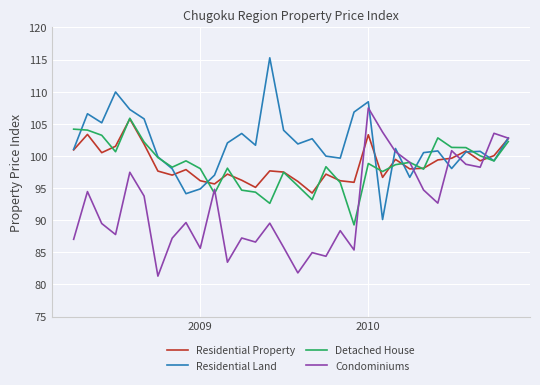

What is the smallest value displayed?

81.3